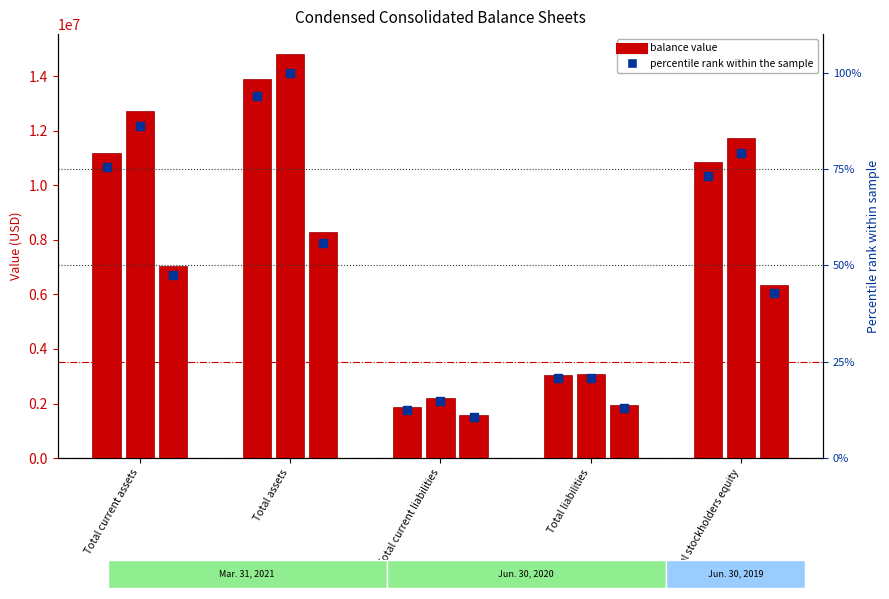

Which series has the largest total across all categories?

Jun. 30, 2020